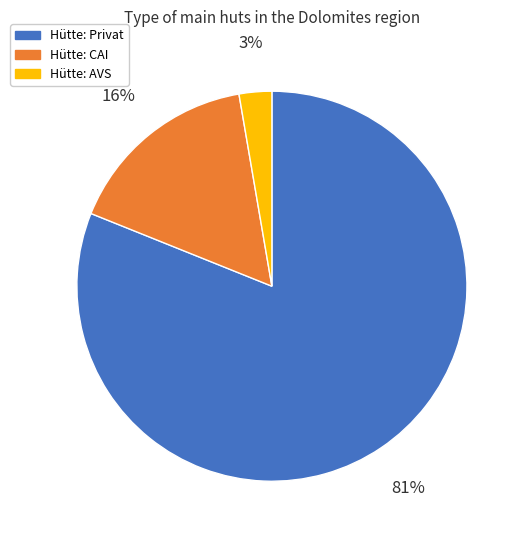

True or false: Hütte: AVS accounts for 14% of the total.

False